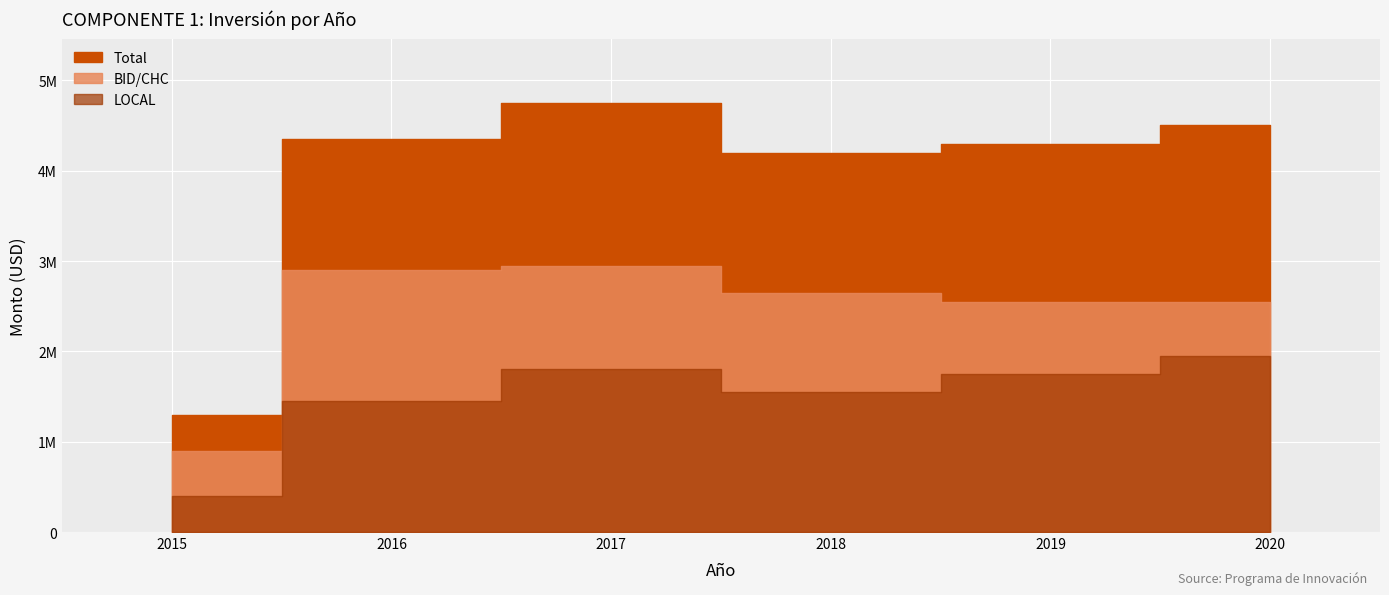

What is the average value of the LOCAL series?

1483333